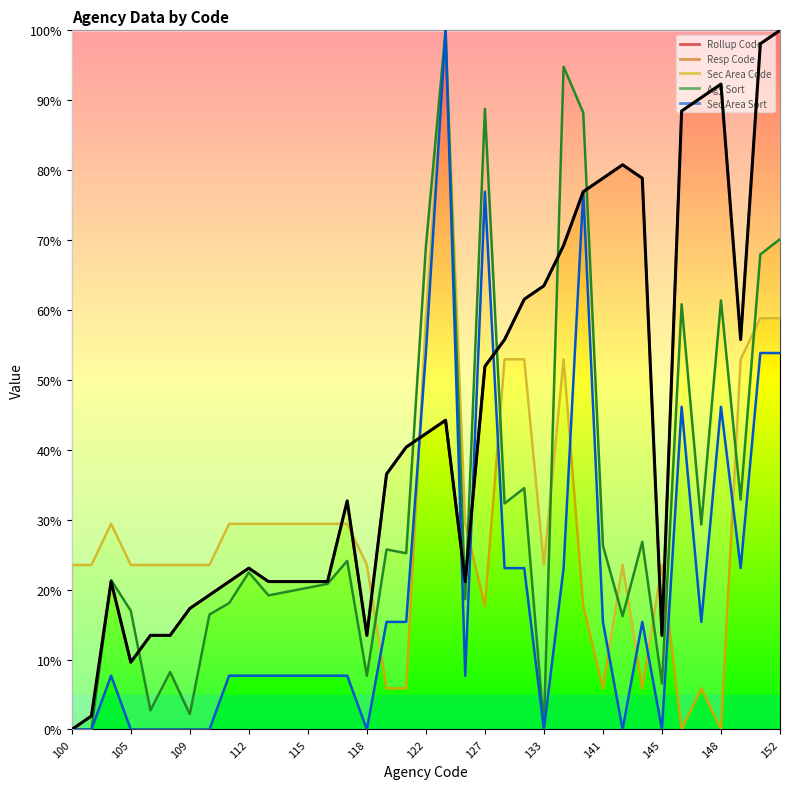

Reading left to right, extract all data points from this chart.

0.0	1.9	21.2	9.6	13.5	13.5	17.3	19.2	21.2	23.1	21.2	21.2	21.2	21.2	32.7	13.5	36.5	40.4	42.3	44.2	21.2	51.9	55.8	61.5	63.5	69.2	76.9	78.8	80.8	78.8	13.5	88.5	90.4	92.3	55.8	98.1	100.0